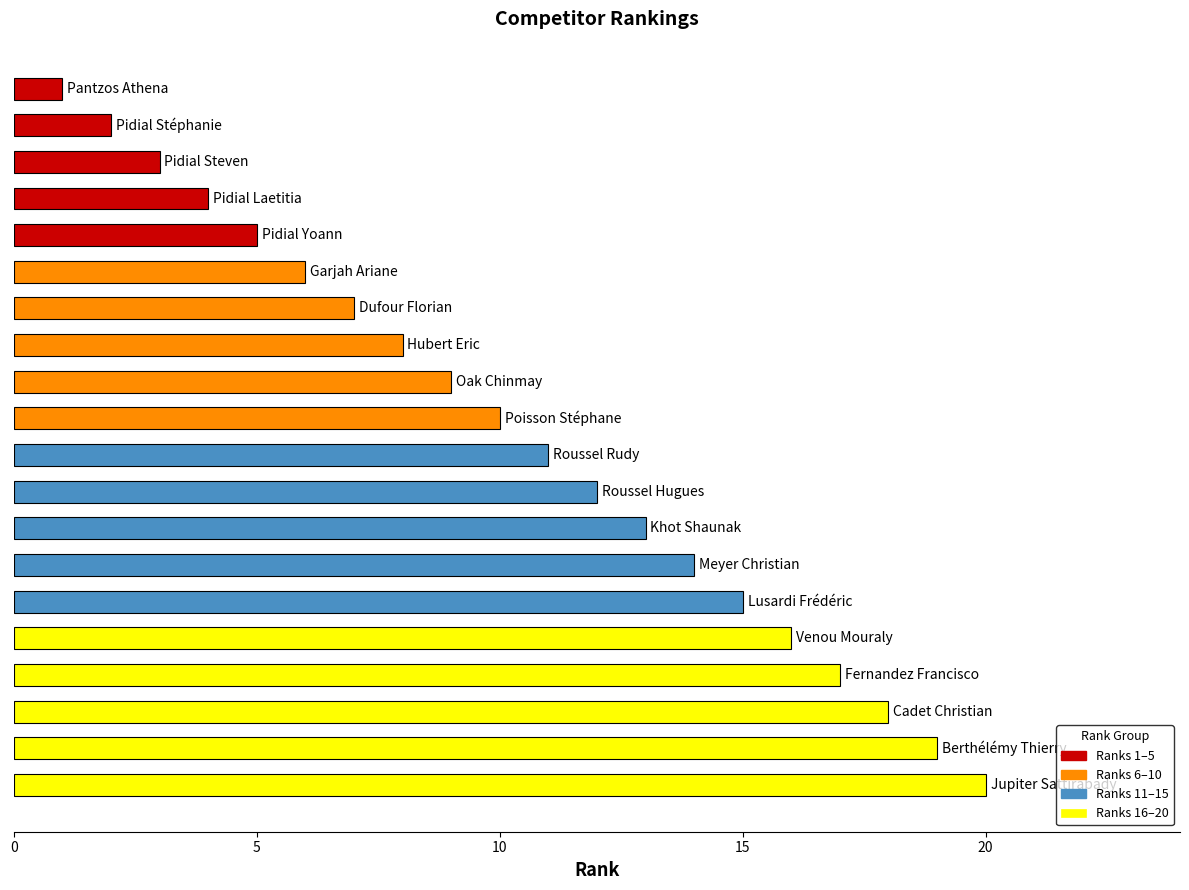

How many data points does each series have?

20